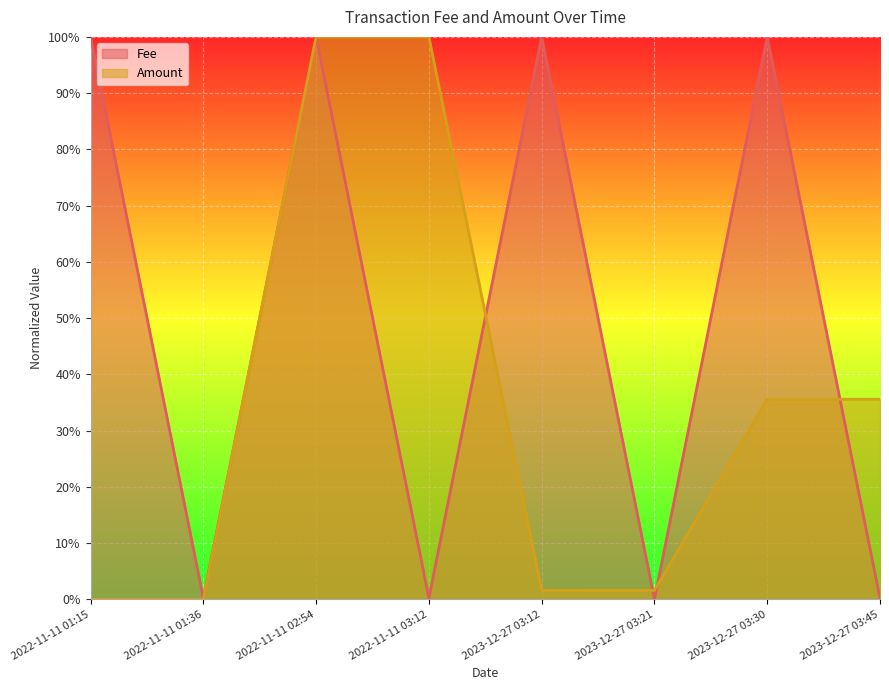

Reading left to right, transcribe all the data shown in this chart.

Fee: 1.0	0.0	1.0	0.0	1.0	0.0	1.0	0.0
Amount: 0.0	0.0	1.0	1.0	0.0	0.0	0.4	0.4